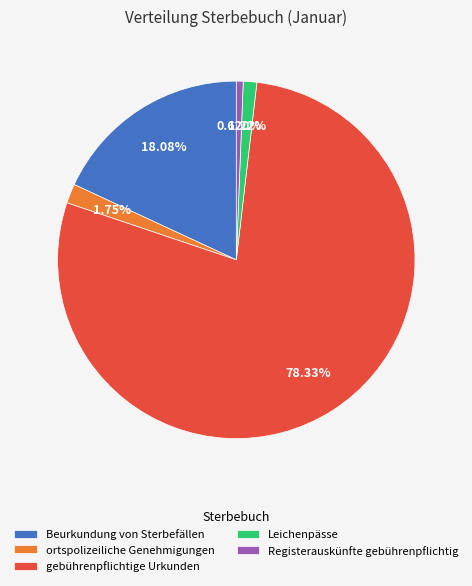

What is the majority slice?

gebührenpflichtige Urkunden